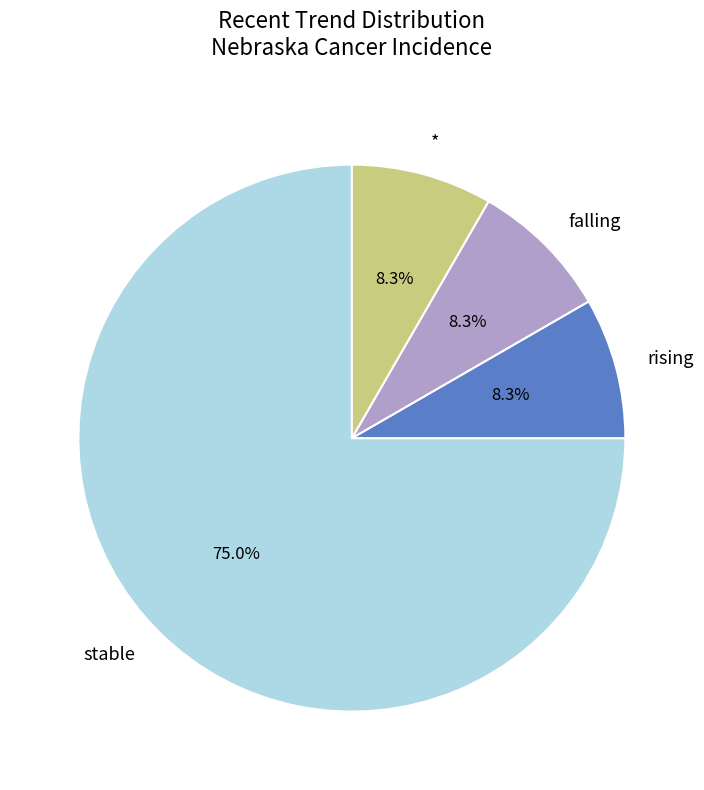

What is the majority slice?

stable